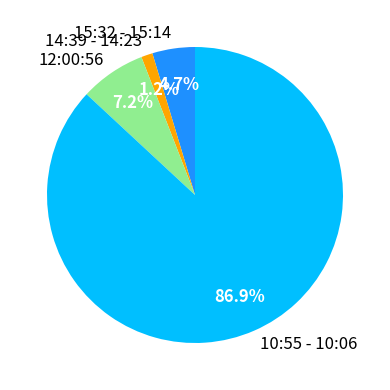

Which has a higher value, 12:00:56 or 10:55 - 10:06?

10:55 - 10:06